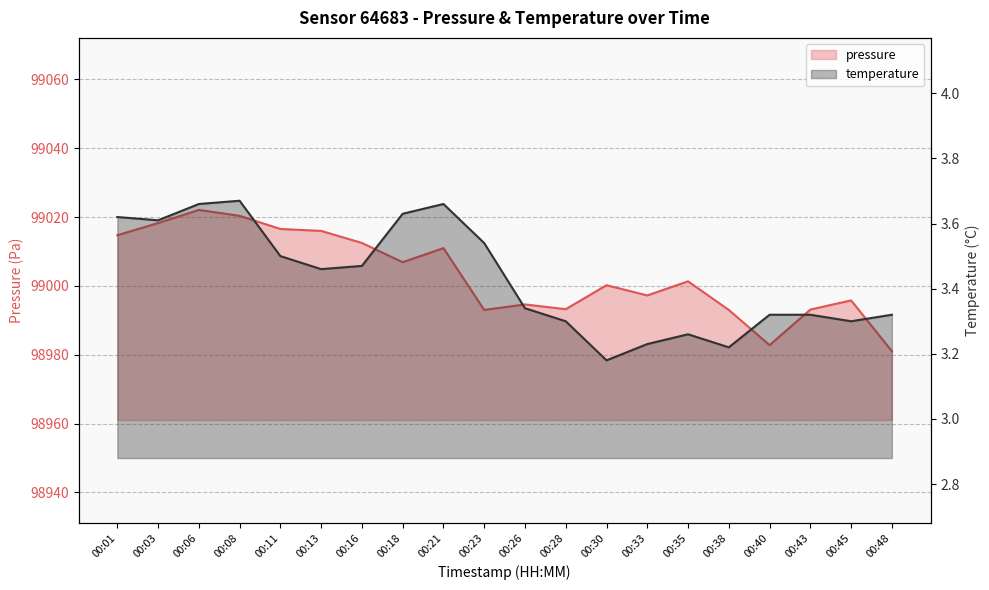

Rank the series by their average value, from lowest to highest.

temperature, pressure